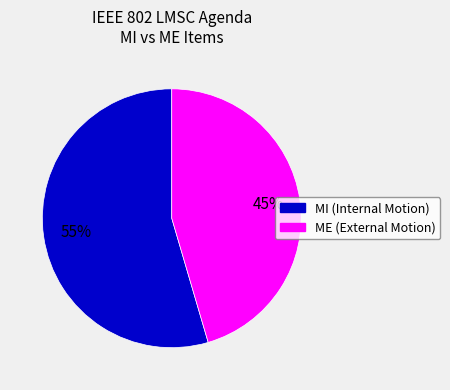

Does any single category account for the majority?

Yes